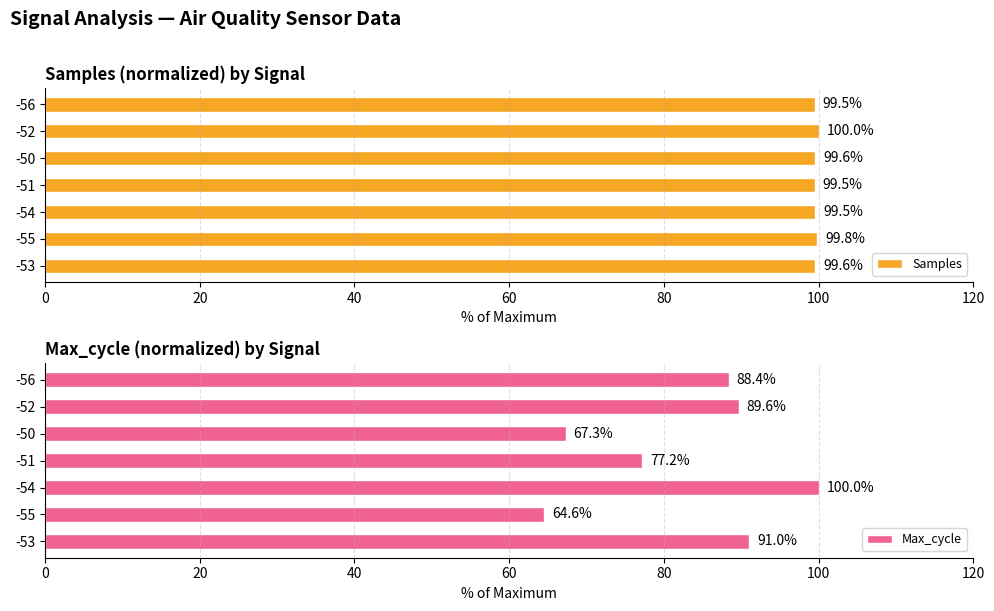

How many bars are there in total?

14